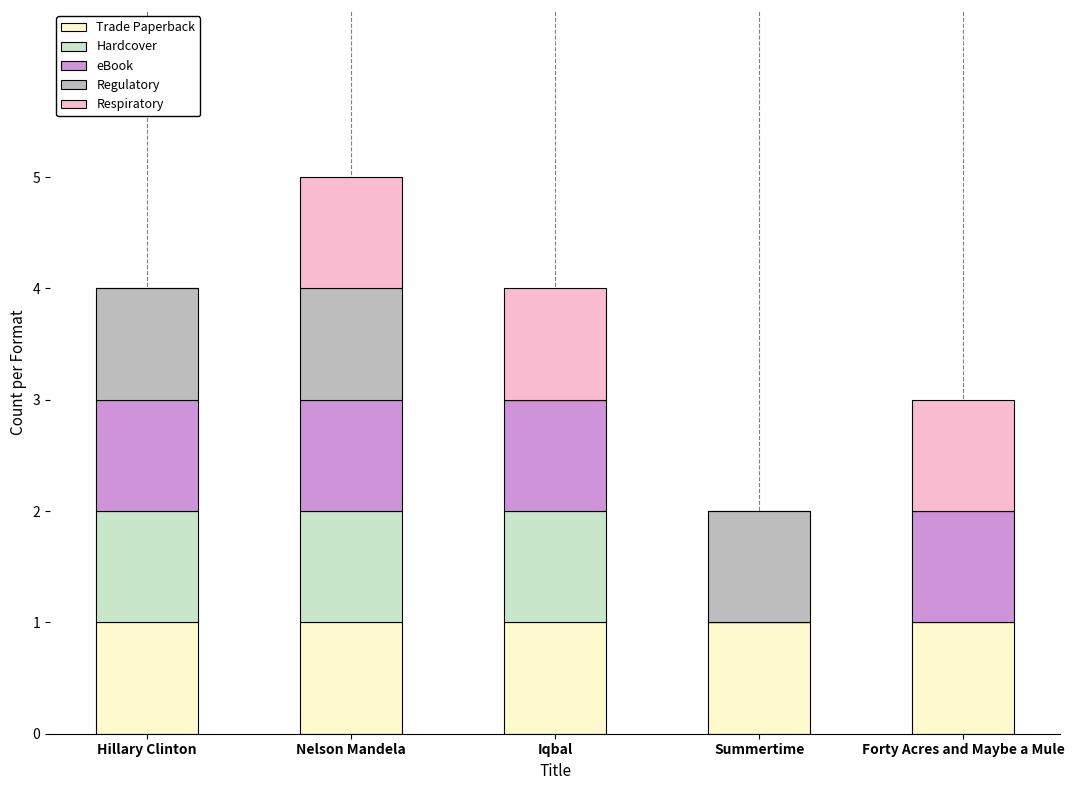

Reading left to right, transcribe the values for Trade Paperback.

Hillary Clinton=1	Nelson Mandela=1	Iqbal=1	Summertime=1	Forty Acres and Maybe a Mule=1